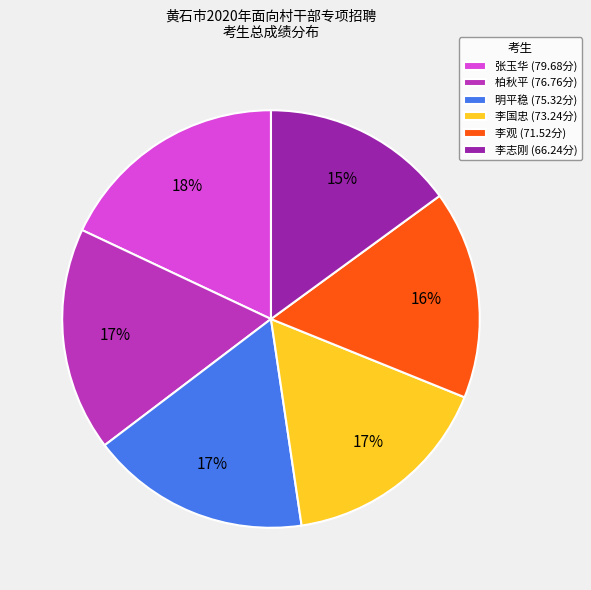

Count the number of slices in the pie.

6